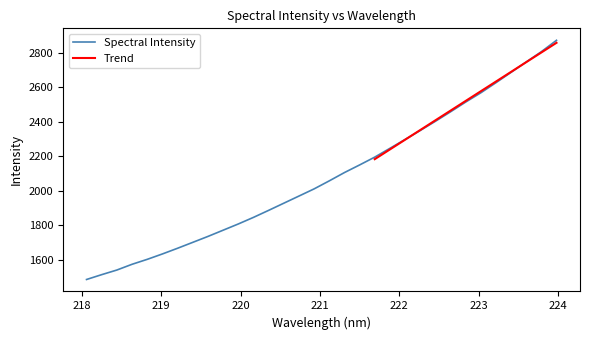

Is this an area chart (filled region under the line)?

No